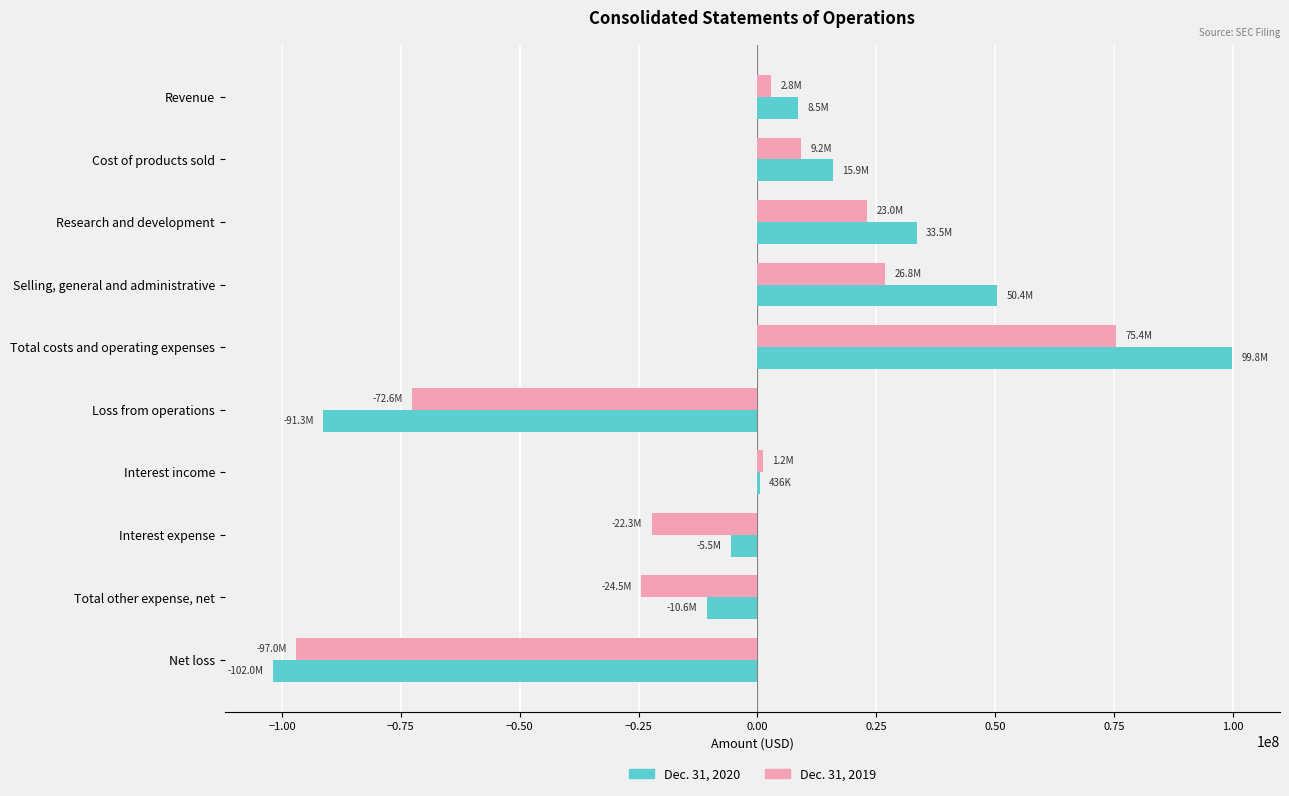

Count the number of categories in the chart.

10